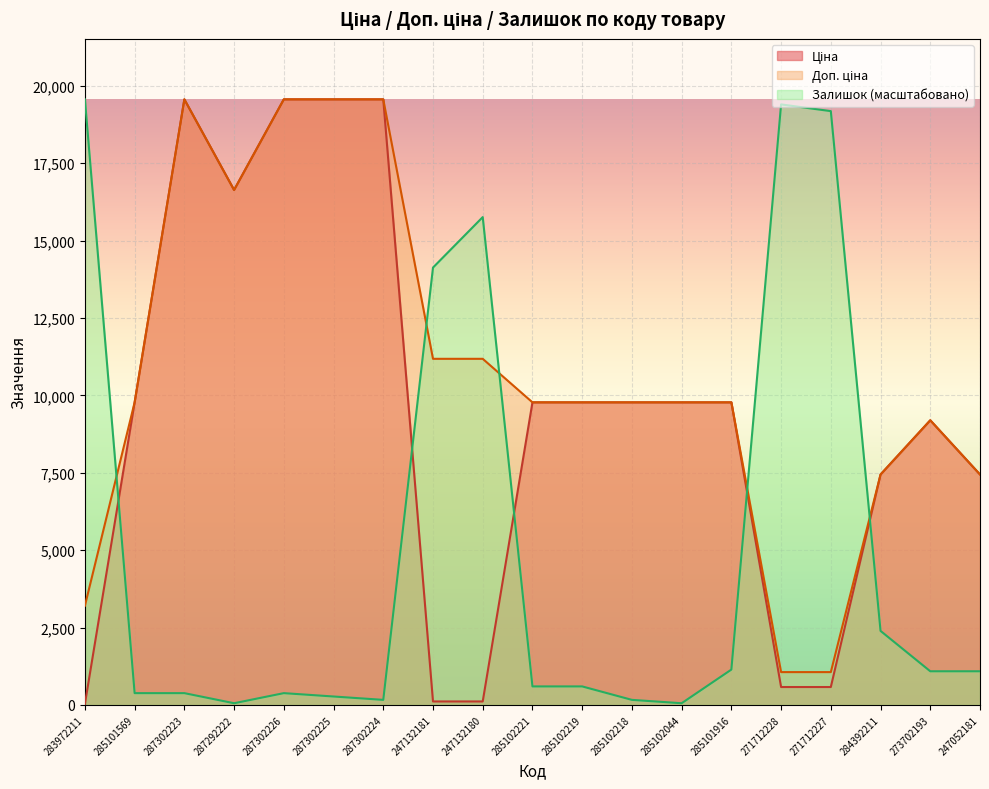

True or false: Доп. ціна has more than 2 interior local peaks.

False